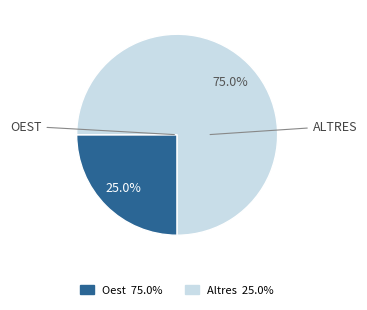

To the nearest percent, what is the average slice percentage?

50%